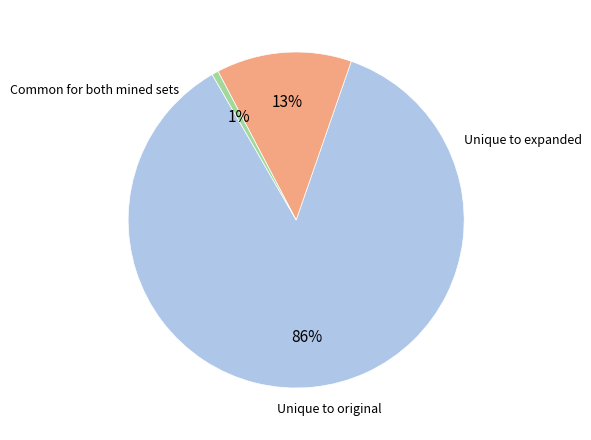

To the nearest percent, what is the average slice percentage?

33%